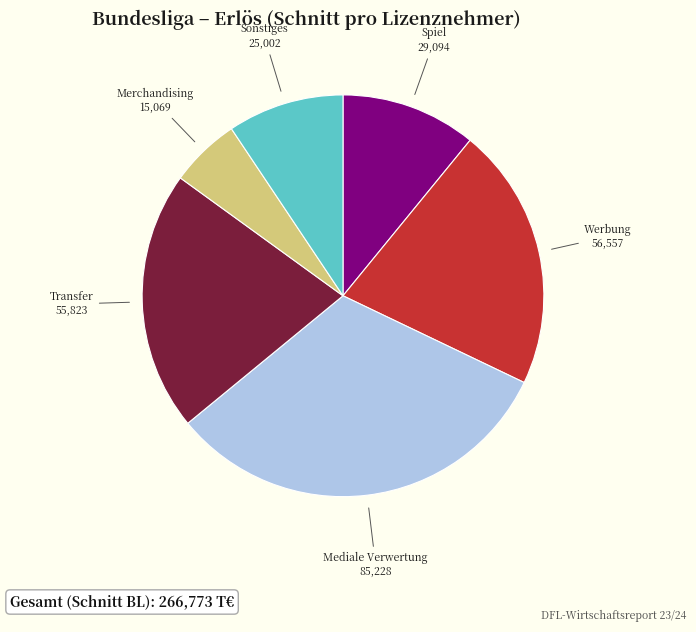

How many segments does this pie chart have?

6